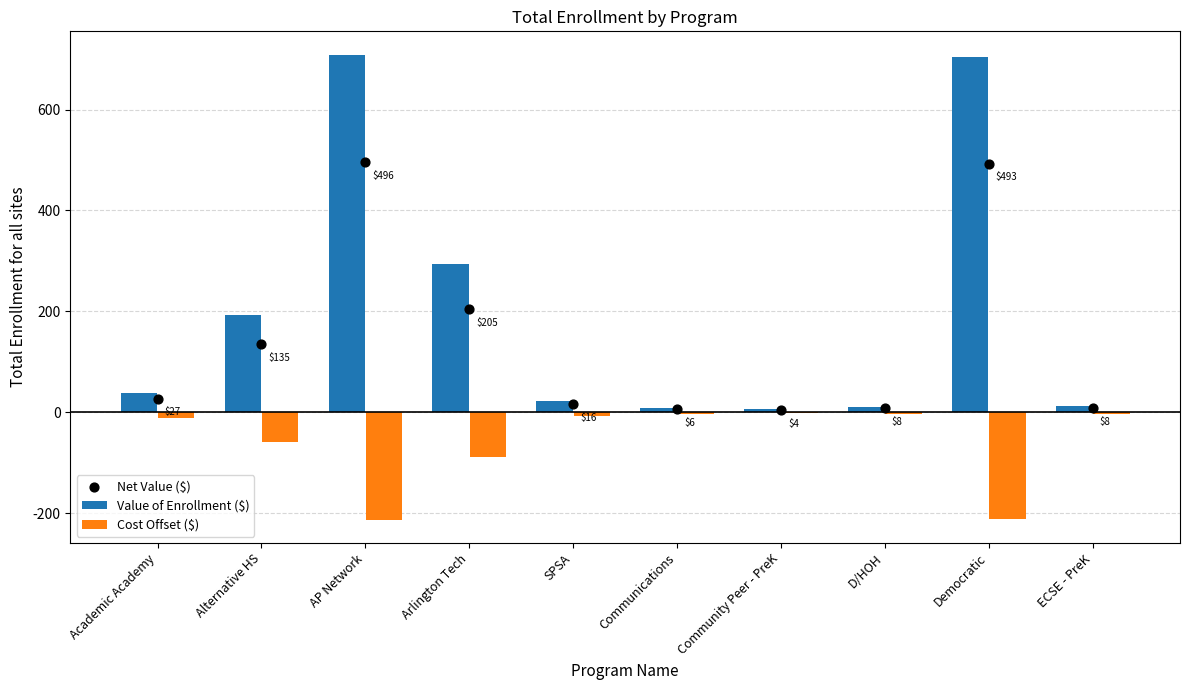

What is the total value across all series at AP Network?

992.6